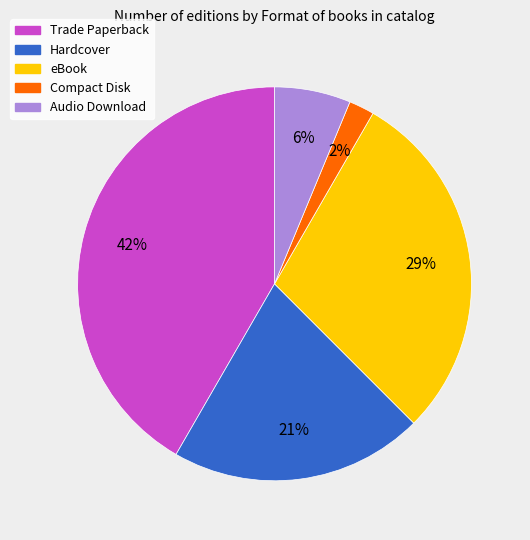

How many segments does this pie chart have?

5